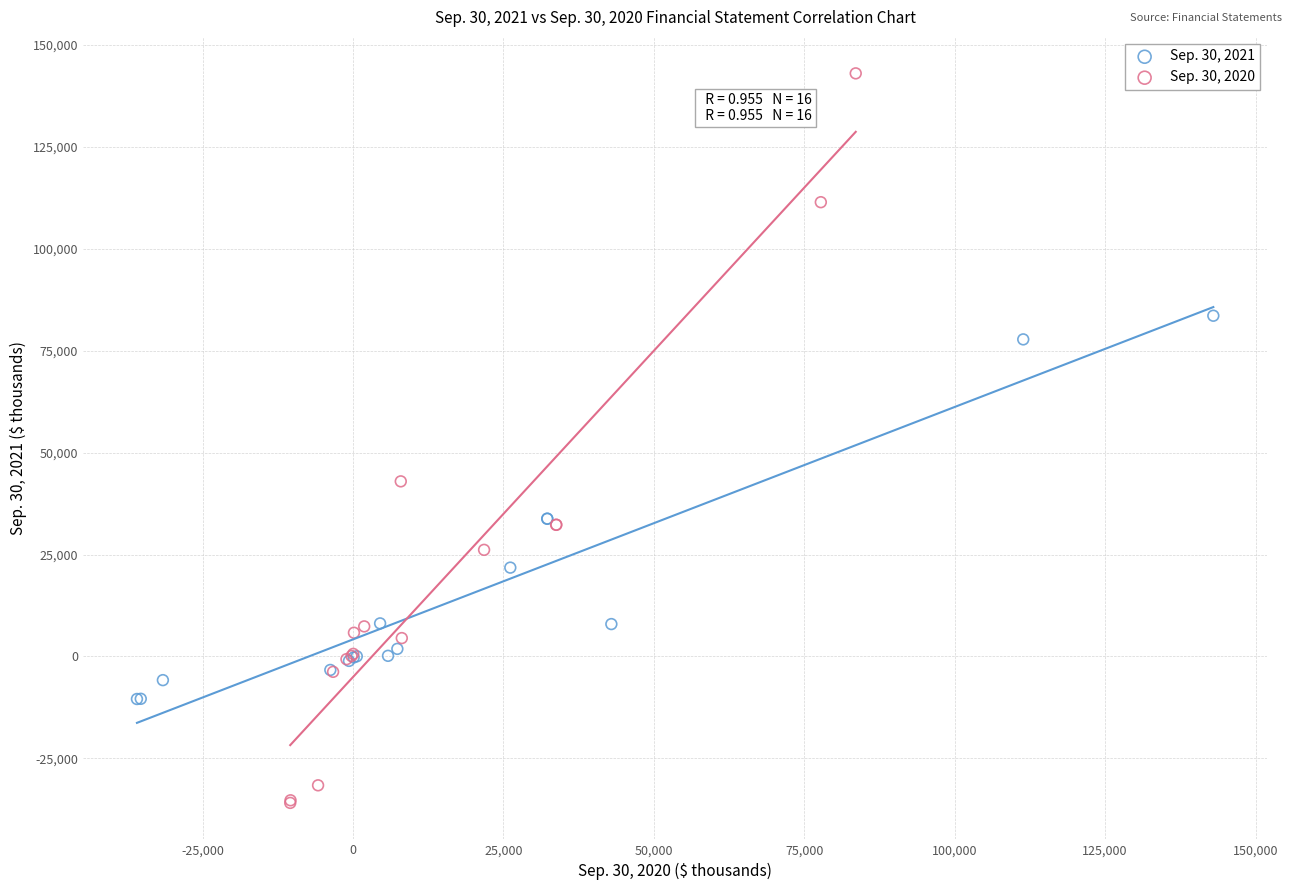

Which series reaches the maximum Y coordinate?

Sep. 30, 2020